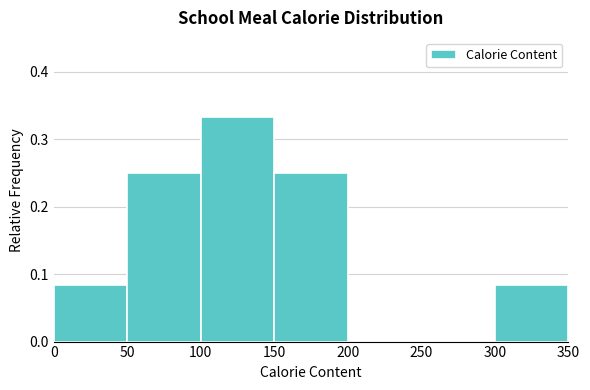

Reading left to right, transcribe this chart: for each bar, give the range it covers on the x-axis and its height. The values are not printed on the chart, so give them approximately, as read against the axis.

0 to 50: 0.08
50 to 100: 0.25
100 to 150: 0.33
150 to 200: 0.25
200 to 250: 0
250 to 300: 0
300 to 350: 0.08